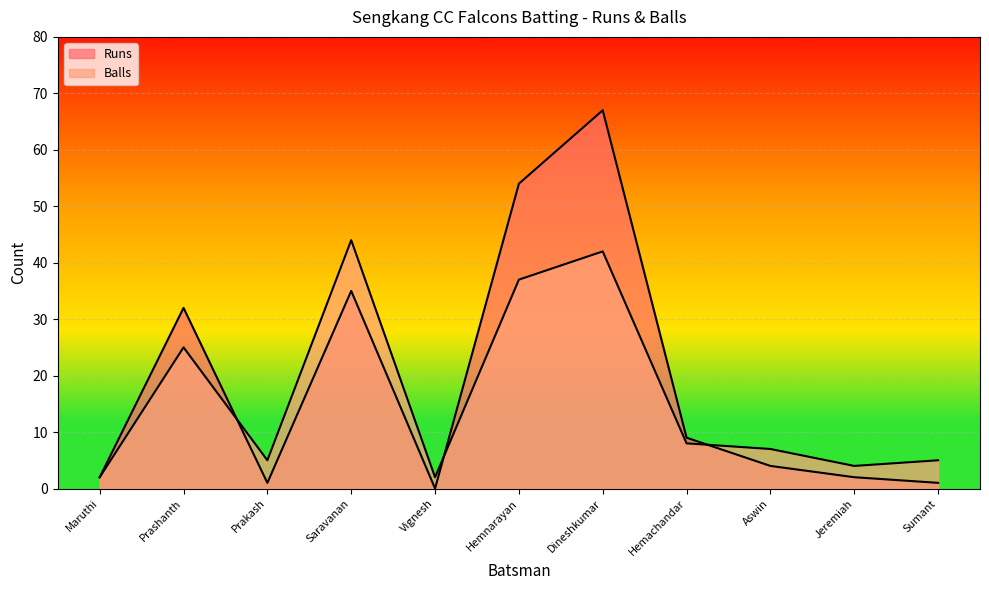

Rank the series by their maximum value, from highest to lowest.

Runs, Balls